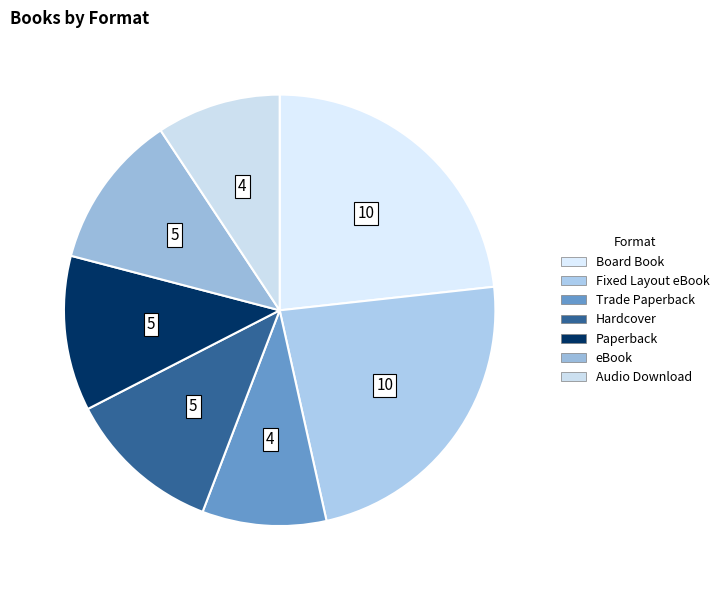

How many slices are in this pie chart?

7